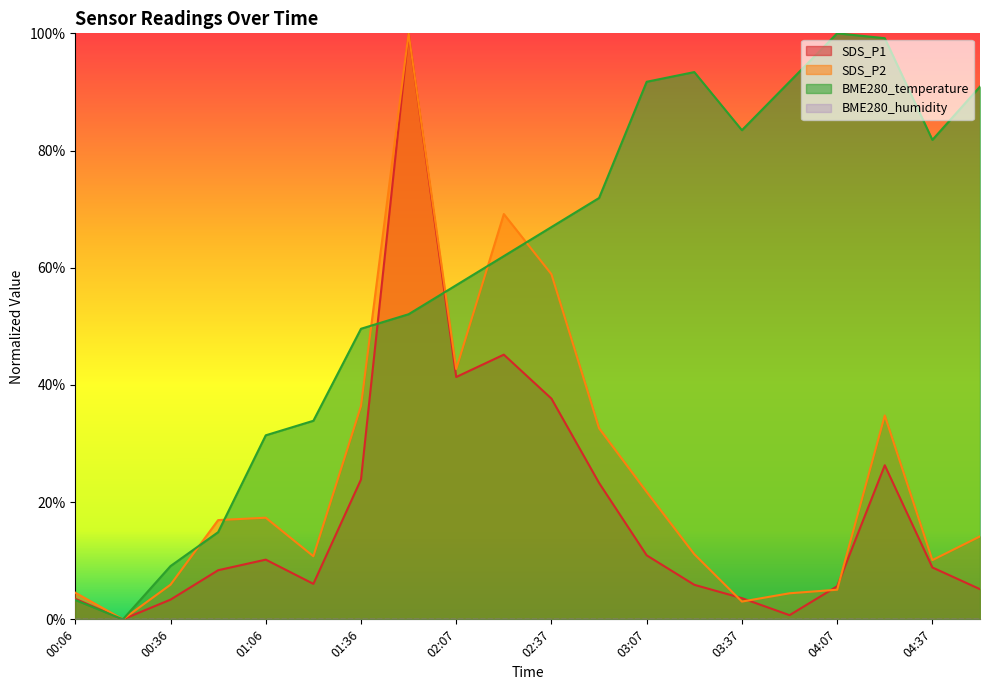

The value of BME280_temperature at 03:37 is 0.8. True or false?

True